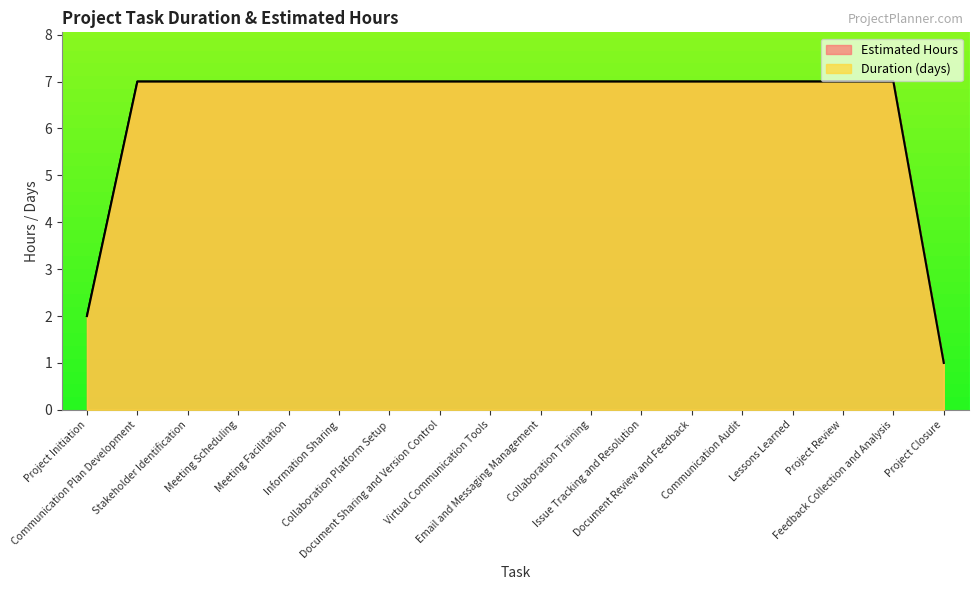

Which series has the widest spread of values?

Duration